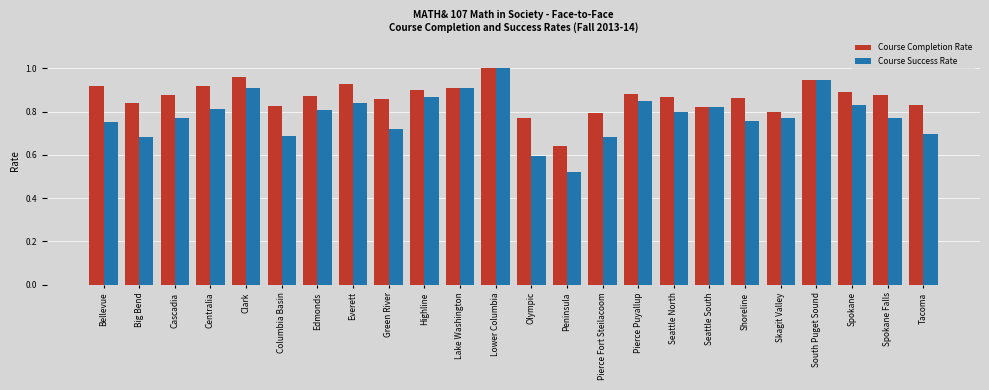

How many Course Completion Rate values are between 0 and 1?

24